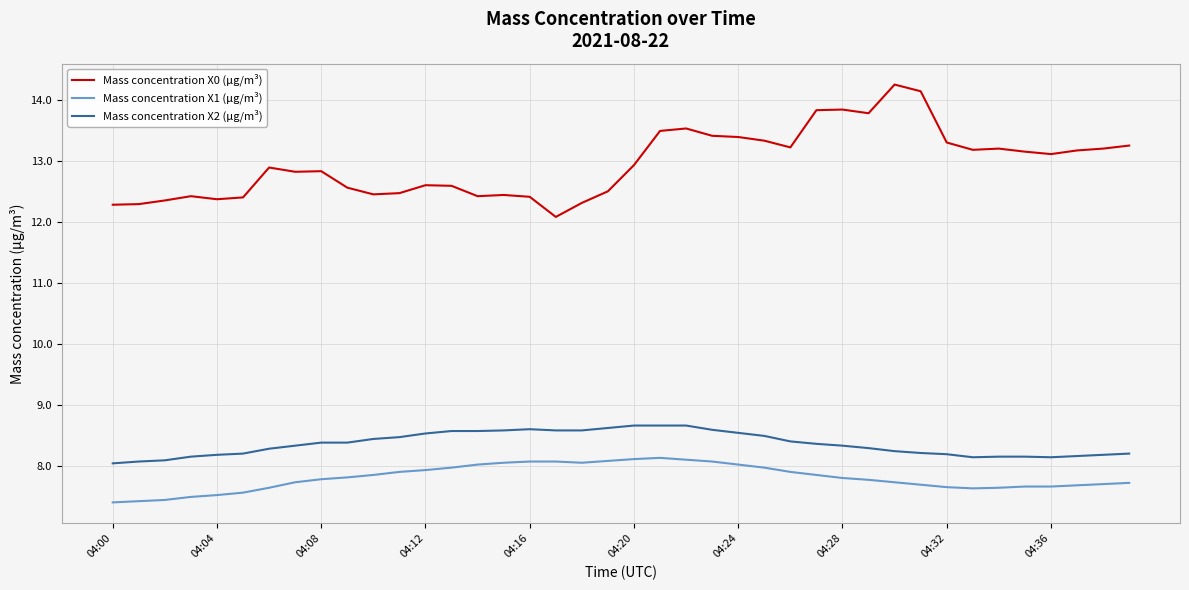

True or false: Mass concentration X1 (μg/m³) and Mass concentration X2 (μg/m³) intersect in this chart.

False